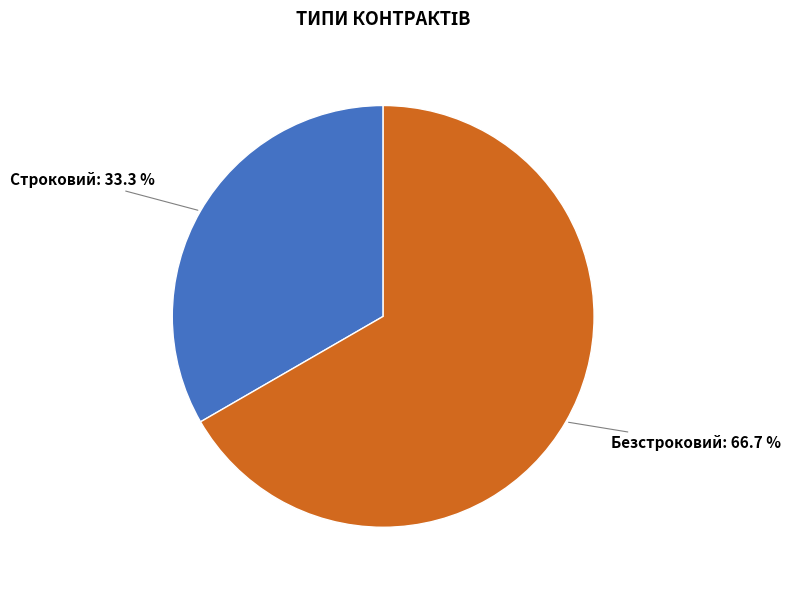

Is there a majority slice in this chart?

Yes